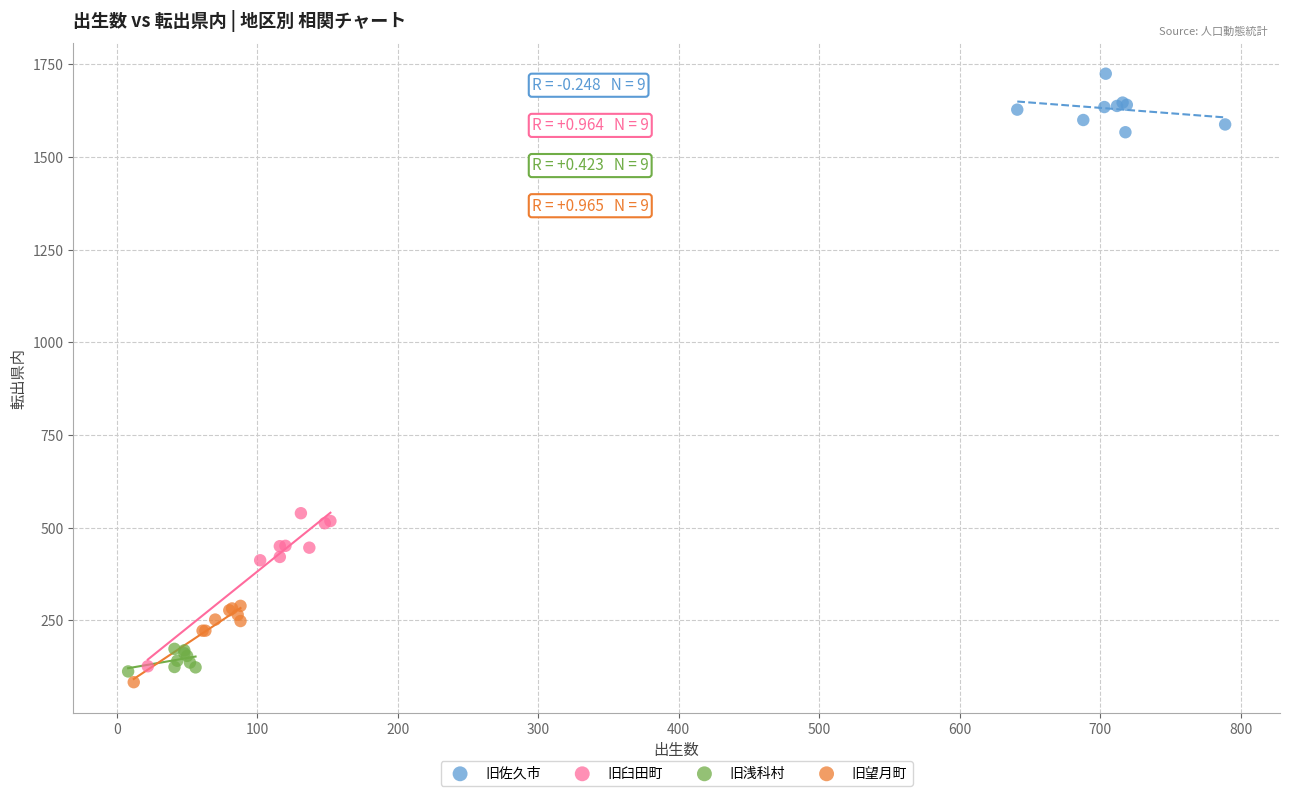

What are all the series names shown in the legend?

旧佐久市, 旧臼田町, 旧浅科村, 旧望月町